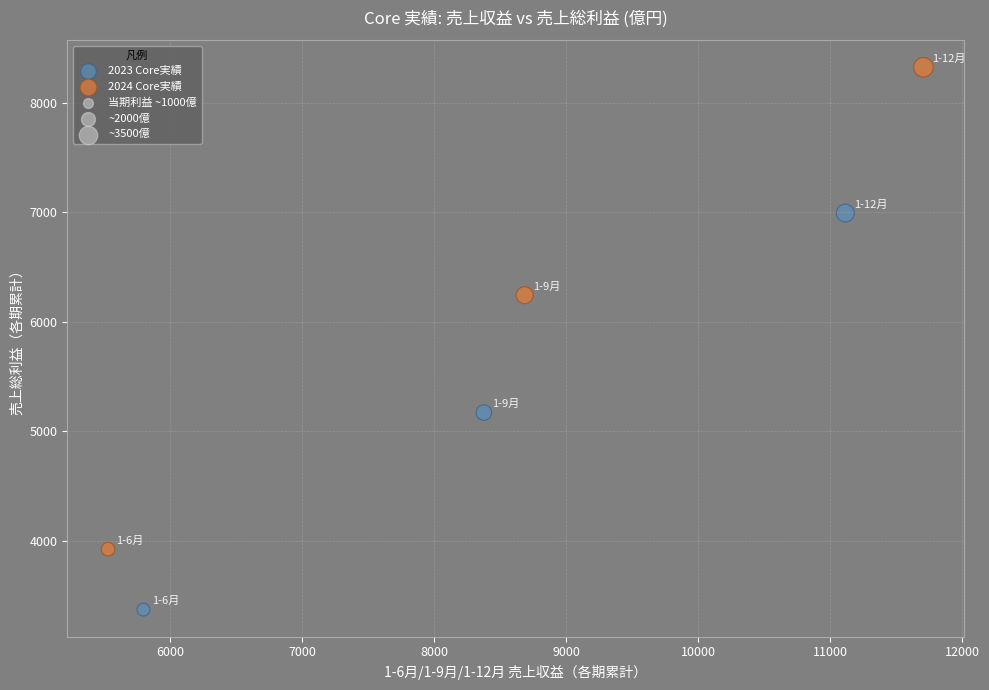

Which series has the largest Y range (max minus min)?

2024 Core実績